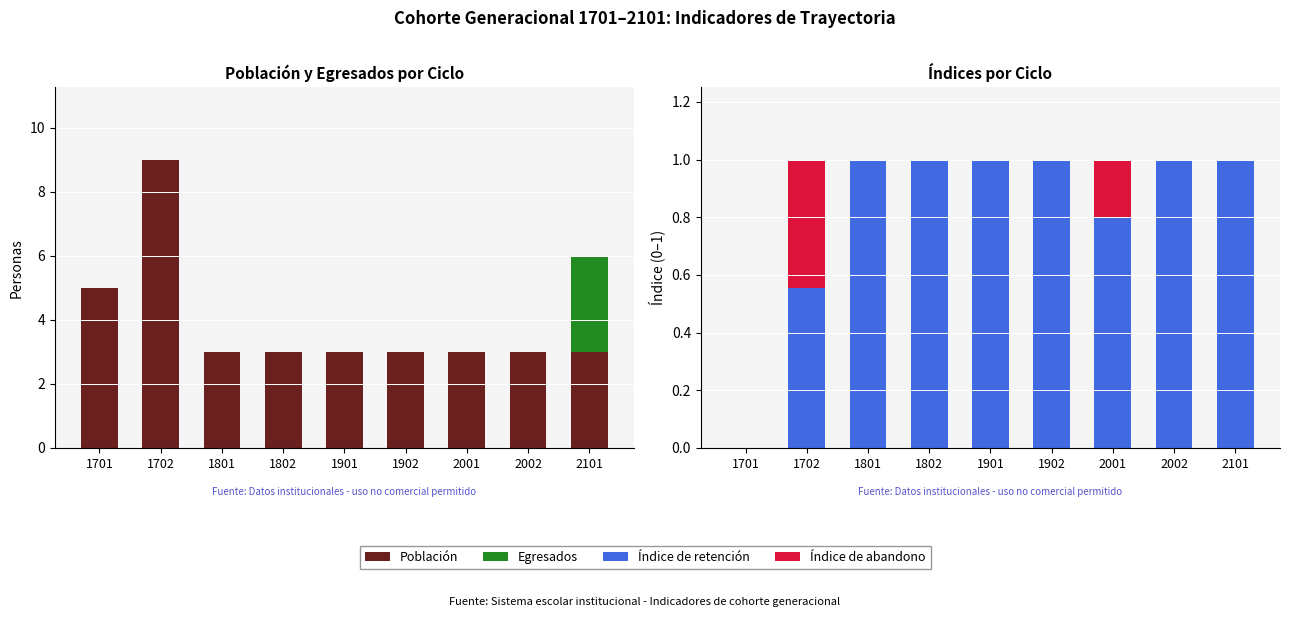

What is the greatest value displayed?

9.0